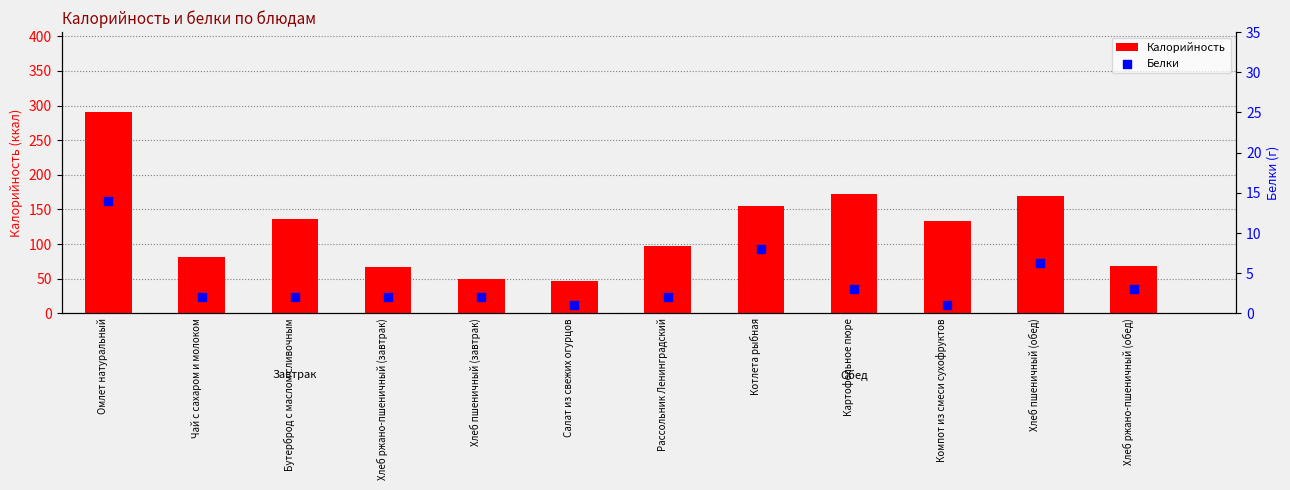

Which series has the largest Y range (max minus min)?

Калорийность